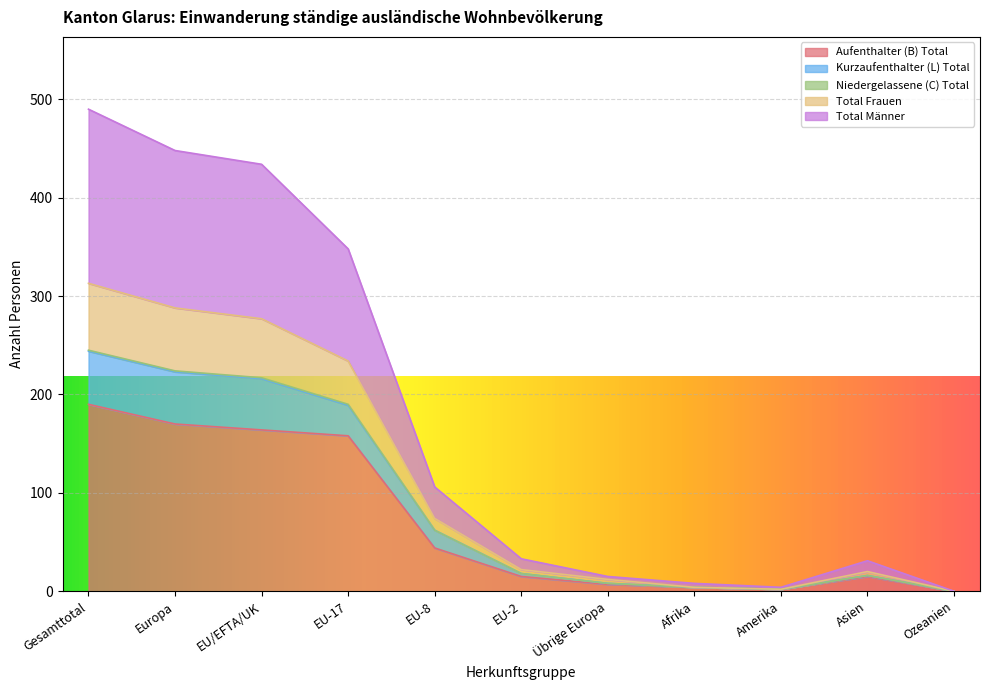

At which category is the sum across all series the highest?

Gesamttotal